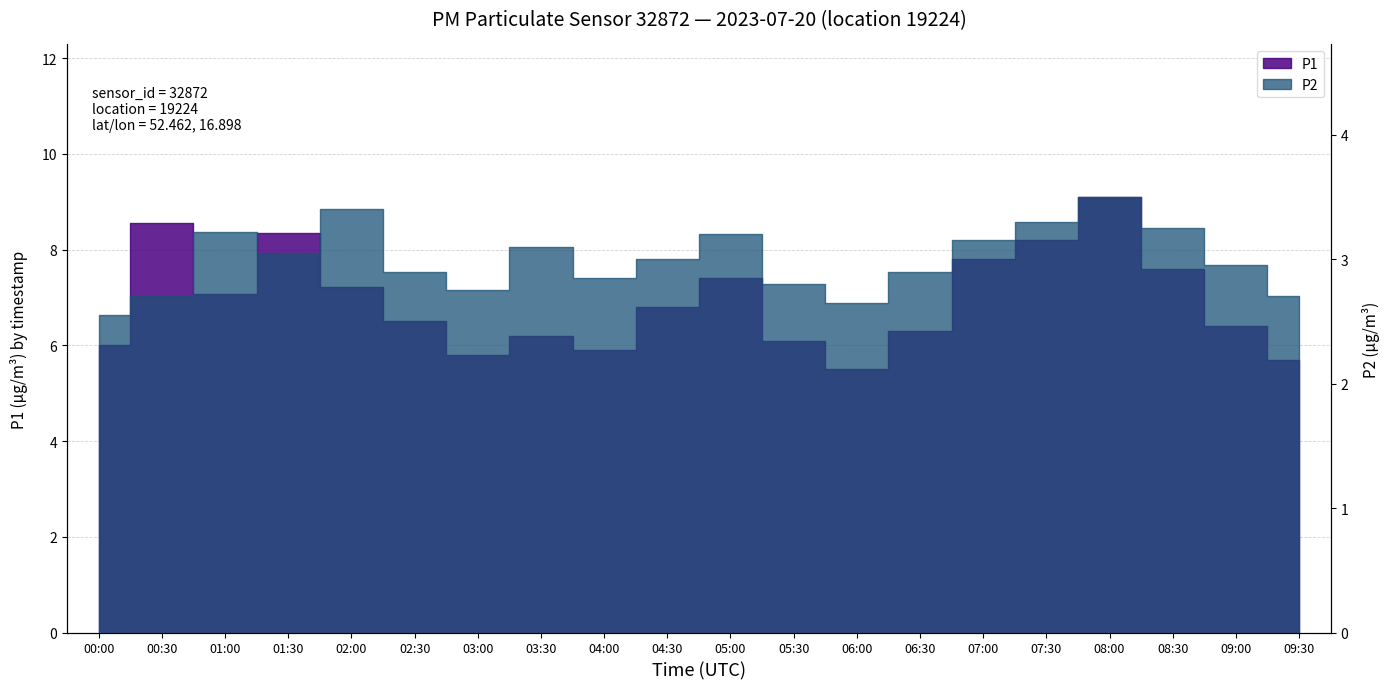

Is it true that the value at 01:30 is 8.3?

True